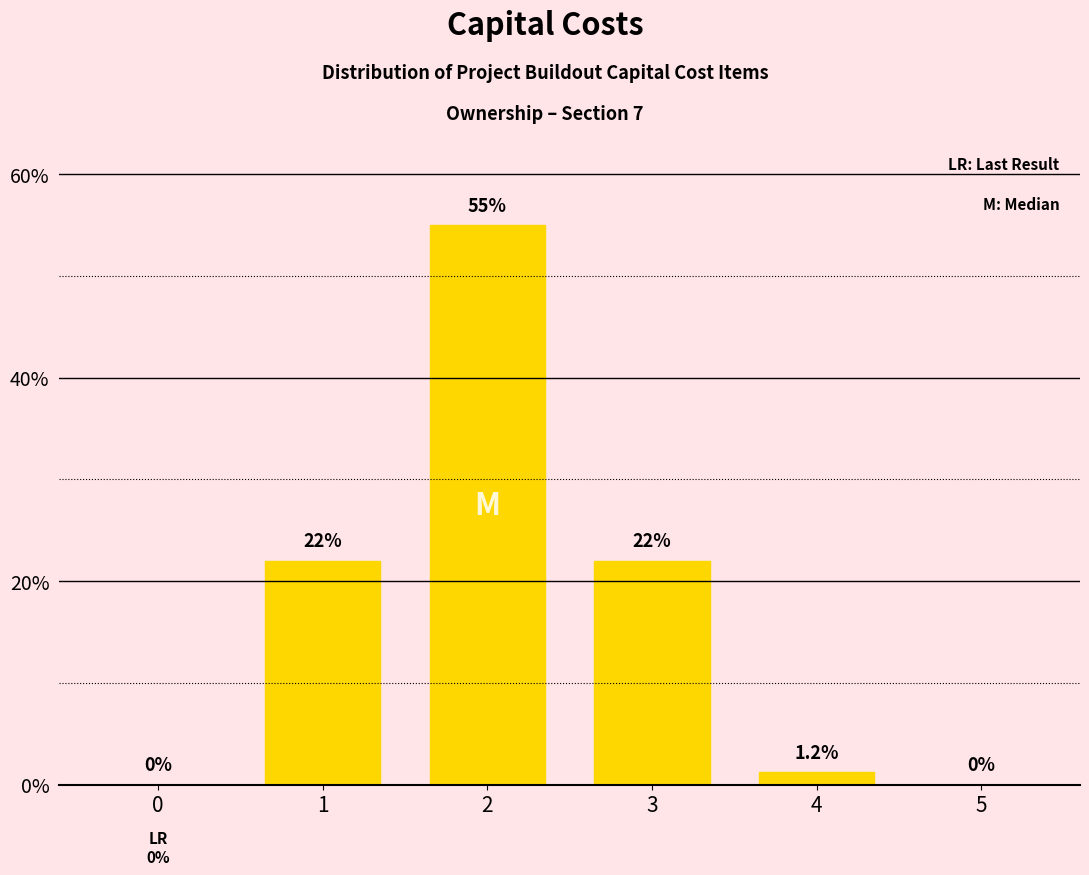

How many categories are shown in the chart?

6